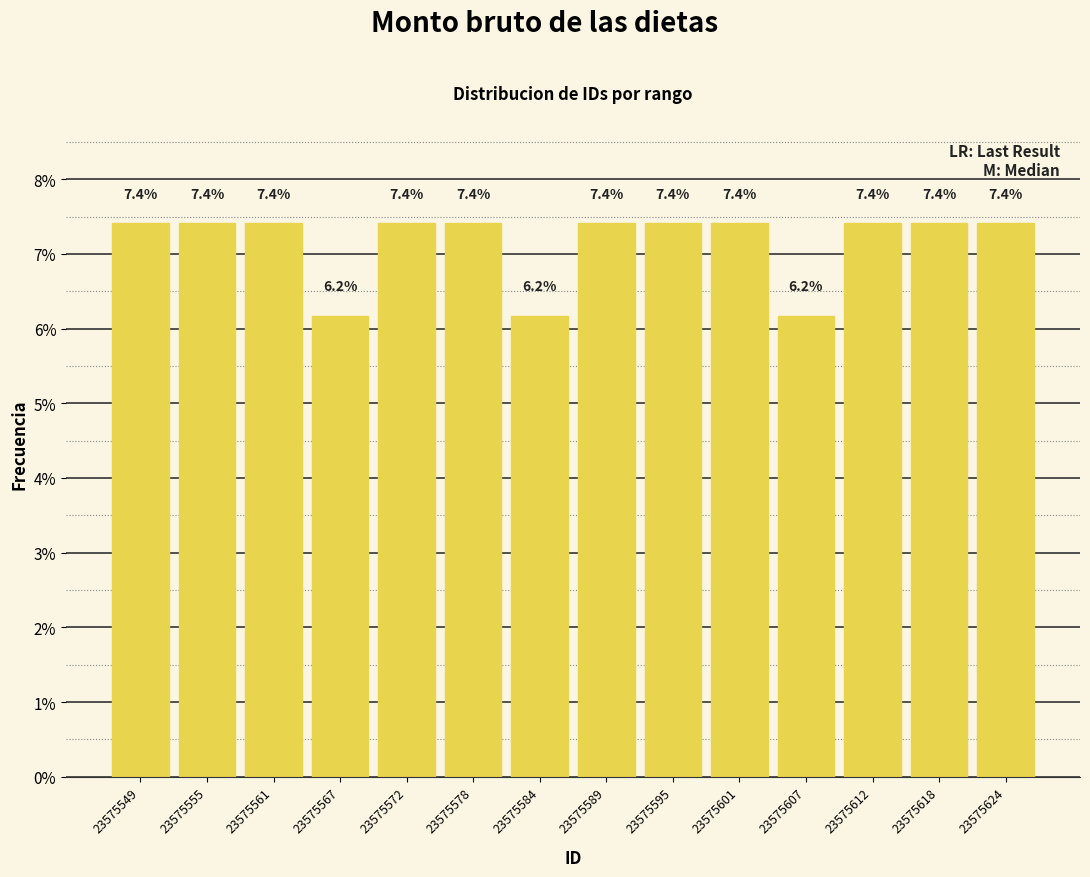

Reading left to right, transcribe this chart: for each bar, give the range it covers on the x-axis and its height. The bar edges are not printed on the chart, so give them approximately, as read against the axis.

23575547 to 23575553: 7.4
23575553 to 23575558: 7.4
23575558 to 23575564: 7.4
23575564 to 23575570: 6.2
23575570 to 23575576: 7.4
23575576 to 23575581: 7.4
23575581 to 23575587: 6.2
23575587 to 23575593: 7.4
23575593 to 23575598: 7.4
23575598 to 23575604: 7.4
23575604 to 23575610: 6.2
23575610 to 23575616: 7.4
23575616 to 23575621: 7.4
23575621 to 23575627: 7.4